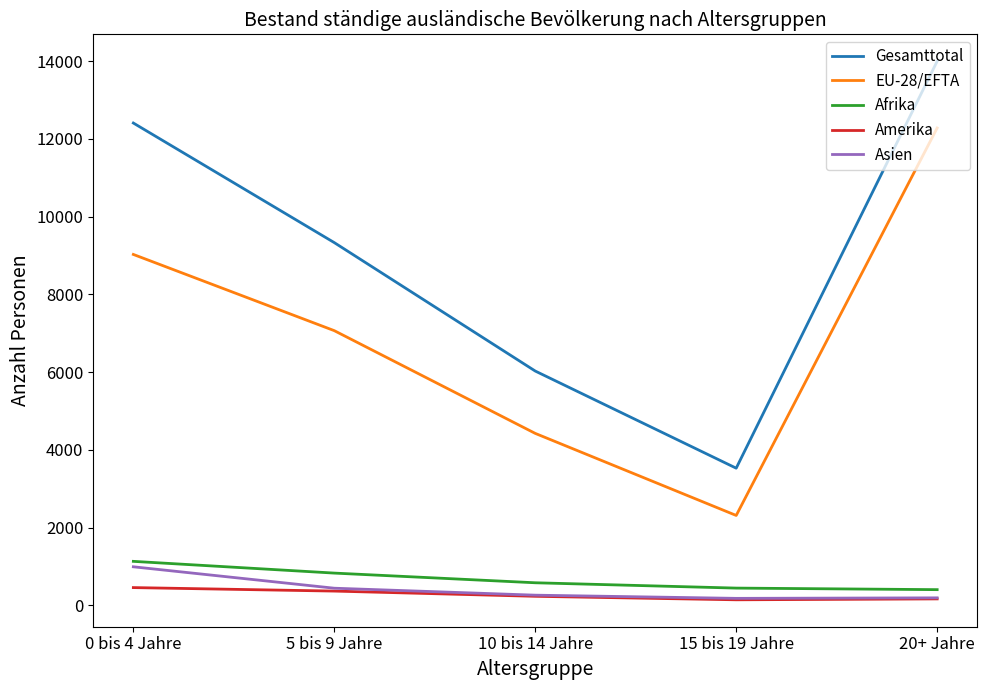

Which series has the largest range (max minus min)?

Gesamttotal